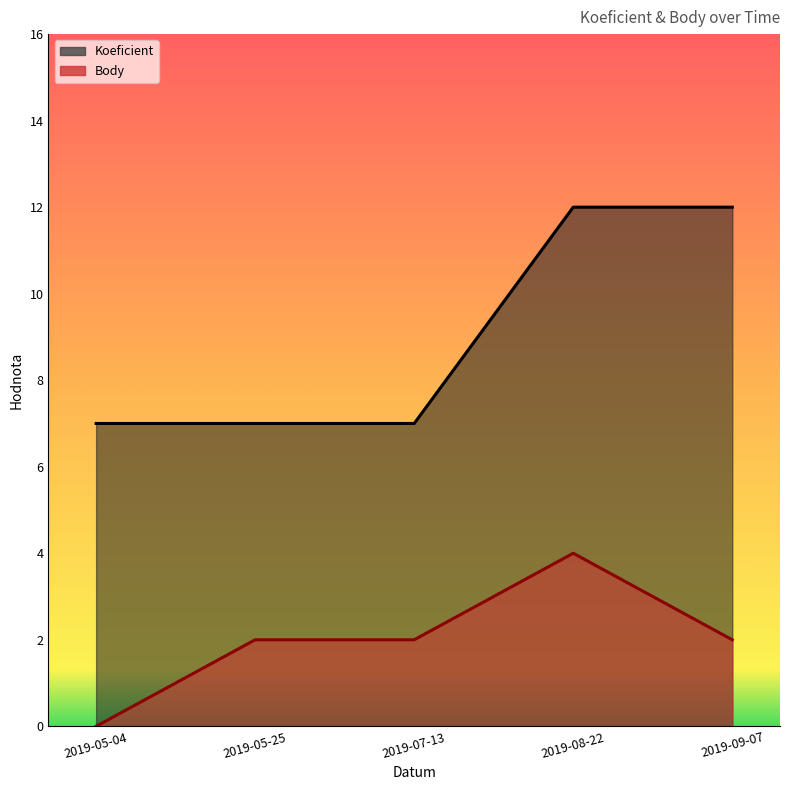

What is the greatest value displayed?

12